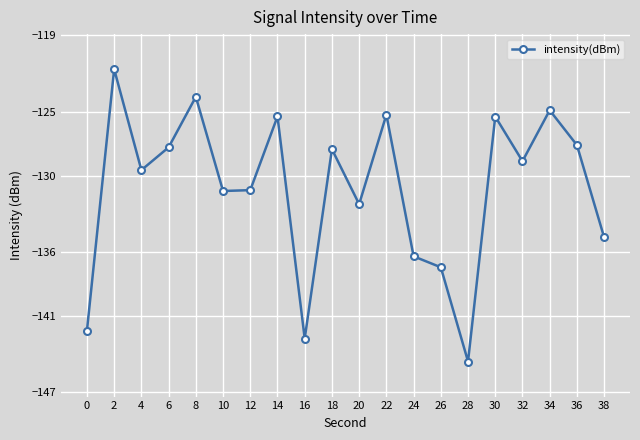

What is the value of the 7th point from the left?

-131.1